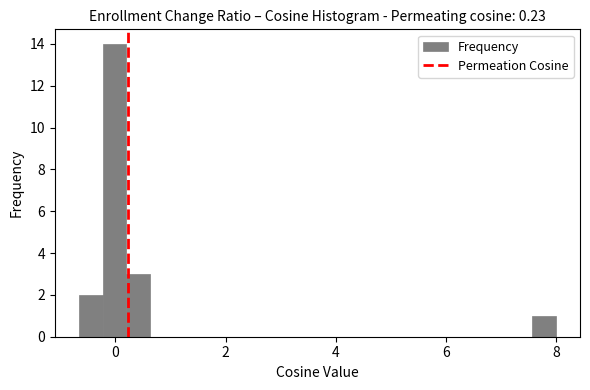

Read against the x-axis, roughly where is the centre of the tallest bar?

0.0